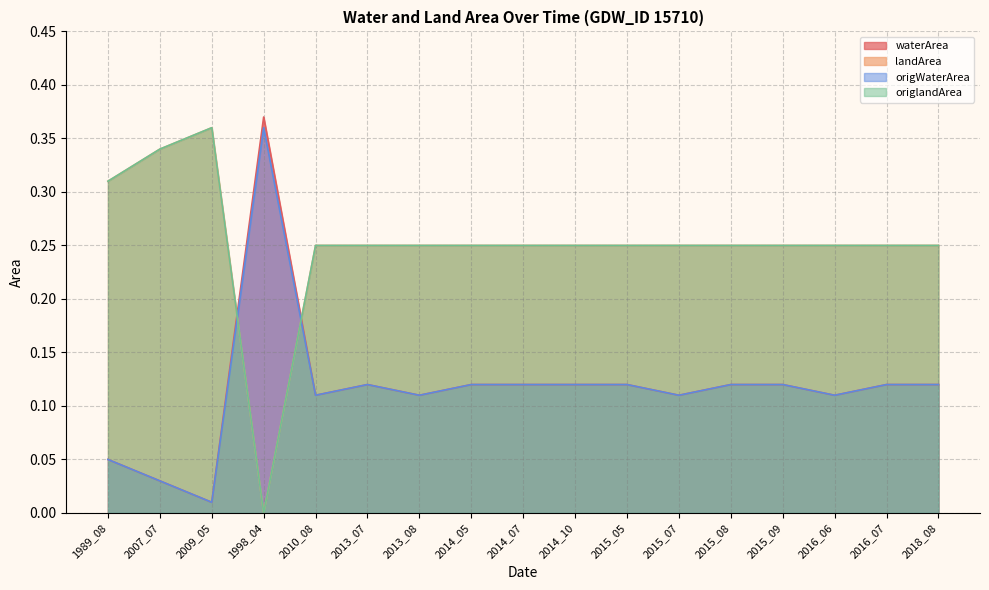

Which series has the largest total across all categories?

landArea